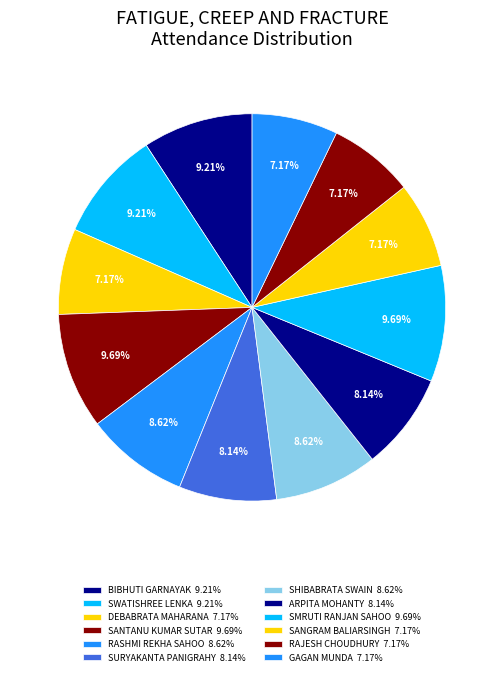

How many slices are in this pie chart?

12